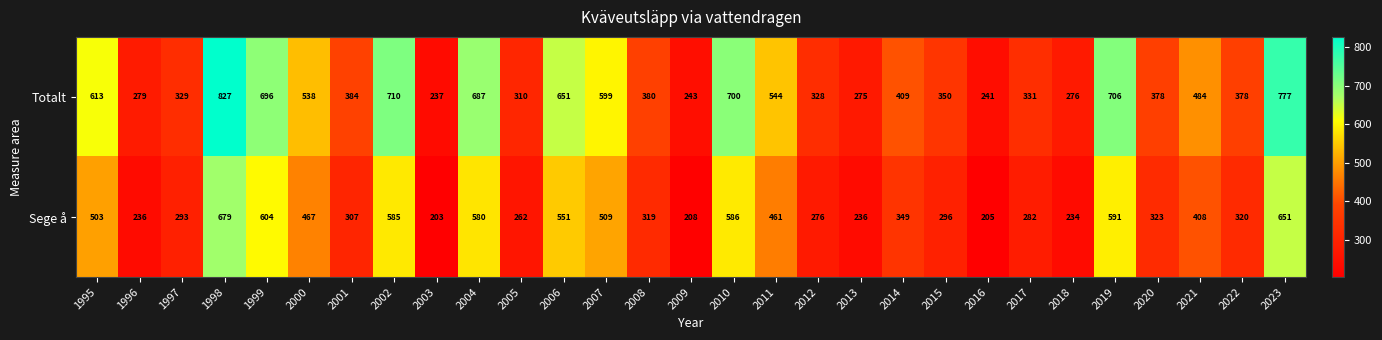

List the series in order of their overall mean, lowest first.

Sege å, Totalt